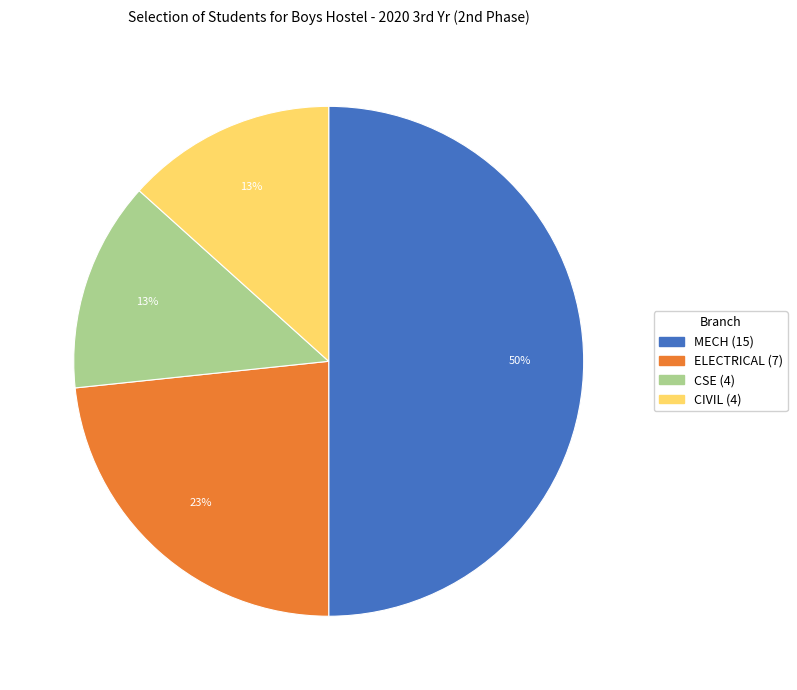

Do CIVIL and CSE together represent more than half of the pie?

No